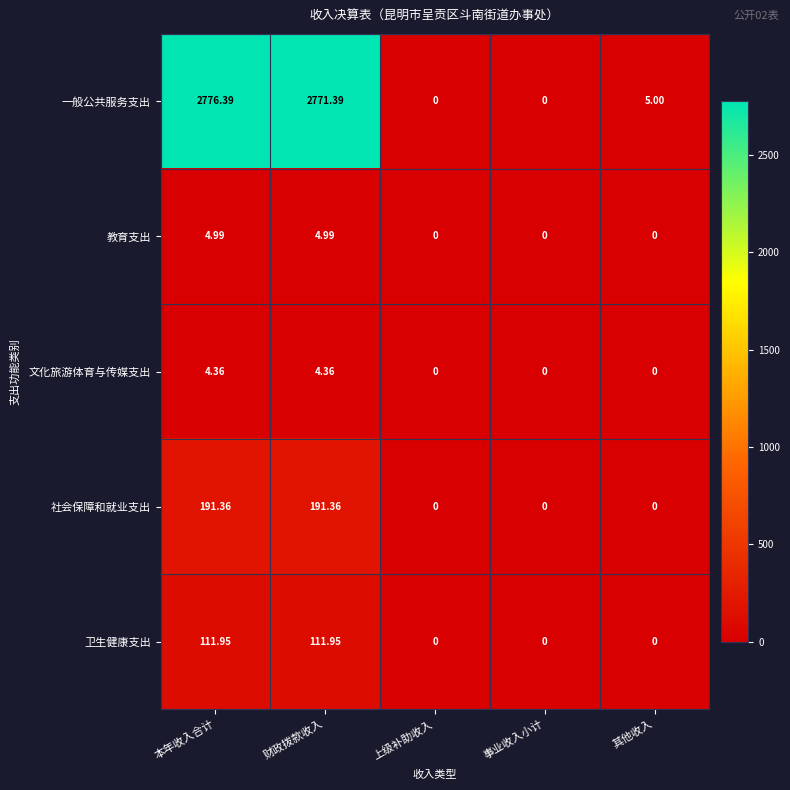

Which series has the largest range (max minus min)?

一般公共服务支出